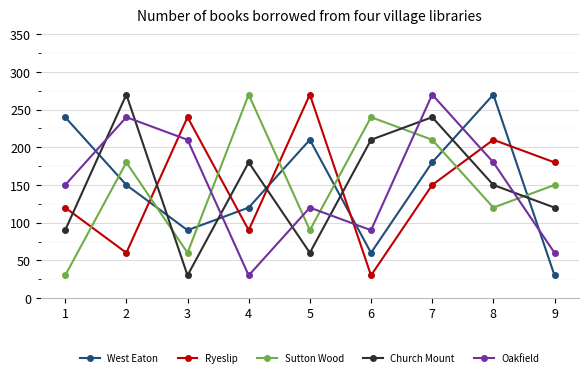

What is the value of the West Eaton point at the 4th from the left?

120